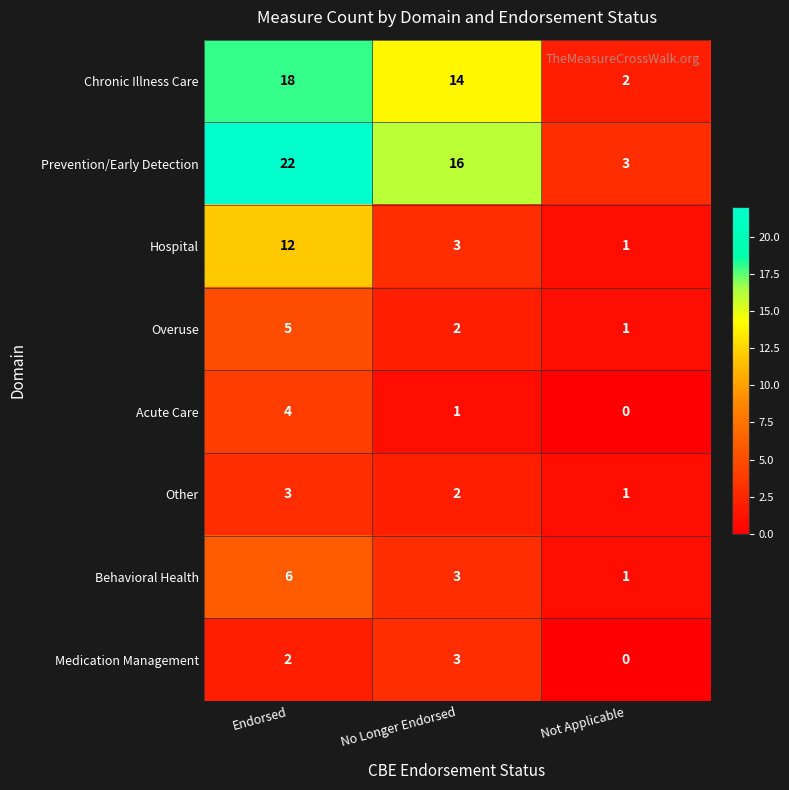

What is the sum of all Acute Care values?

5